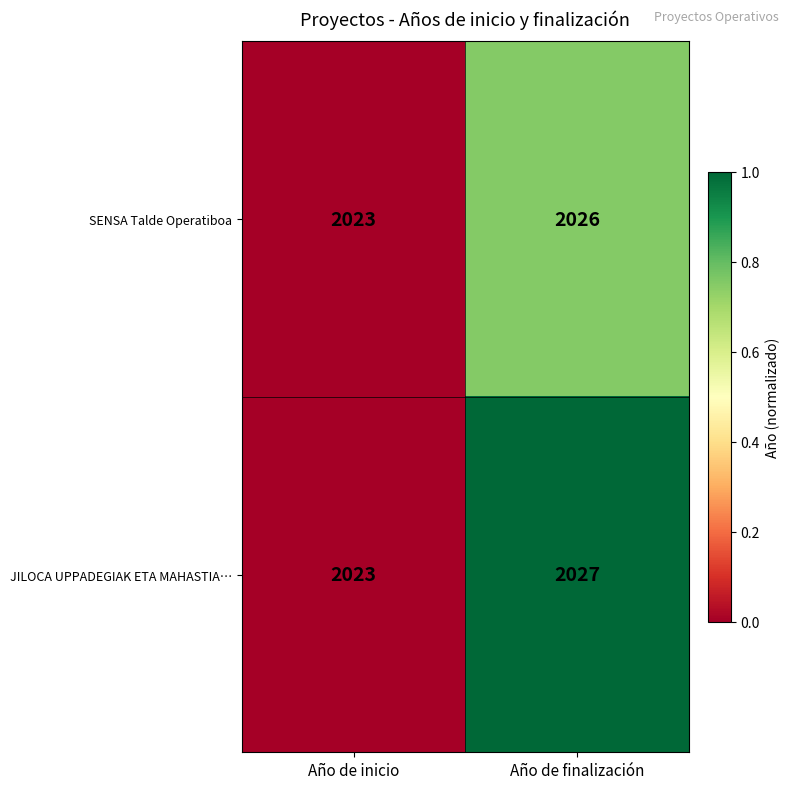

What is the sum of the JILOCA UPPADEGIAK ETA MAHASTIA… values at Año de finalización and Año de inicio?

4050